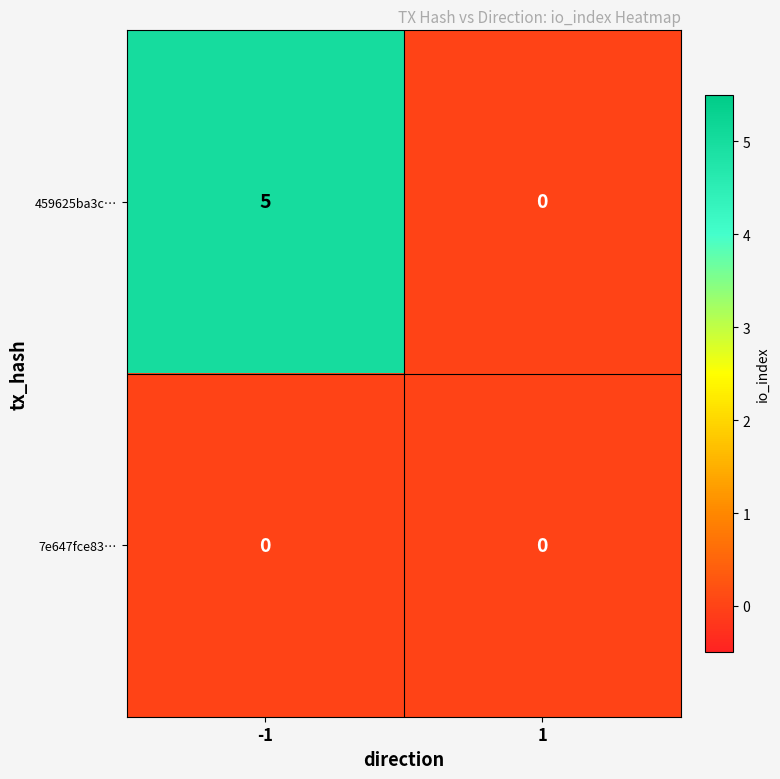

The 7e647fce83… series shows 0 at 1. True or false?

True